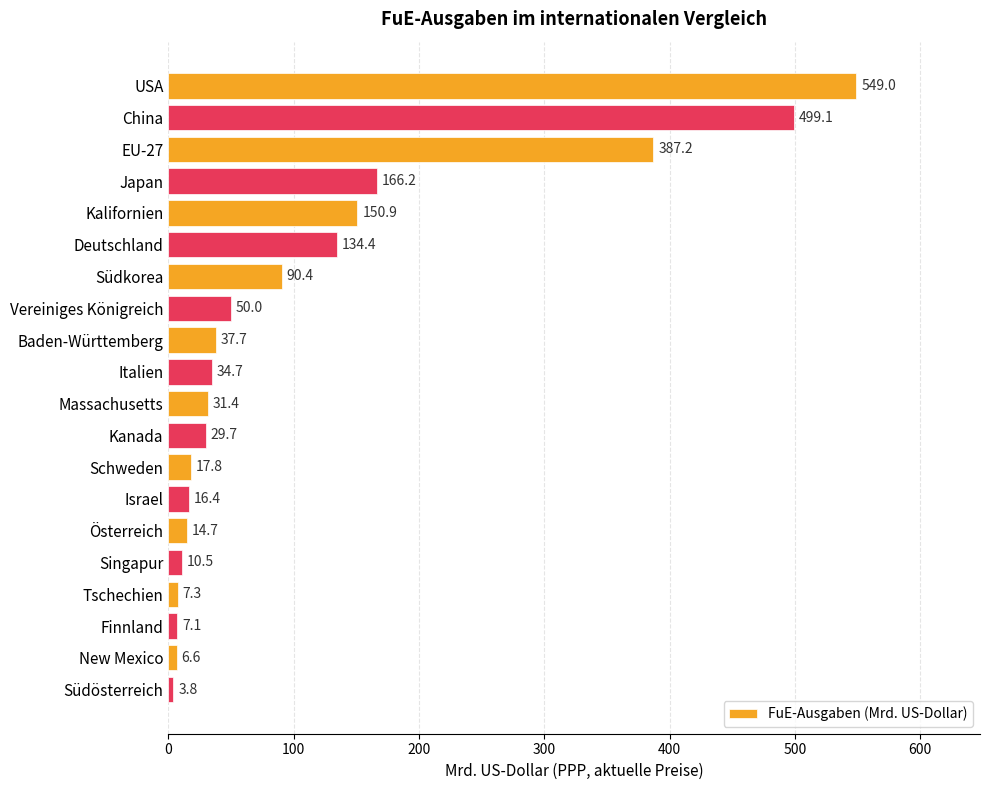

What is the label of the 14th bar from the top?

Israel